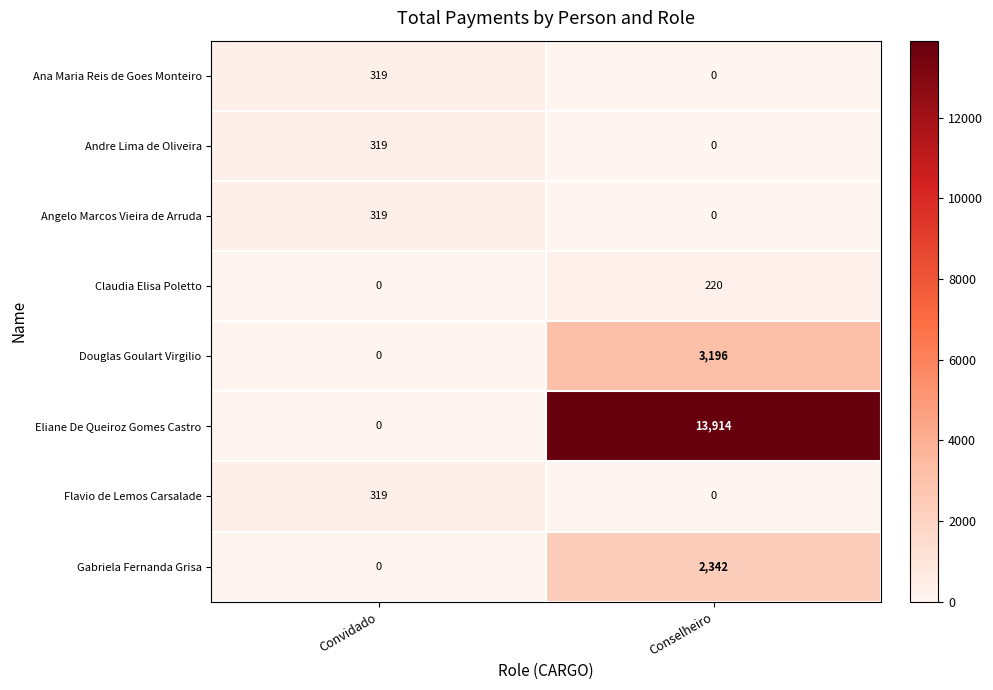

Count the number of data series in this chart.

8